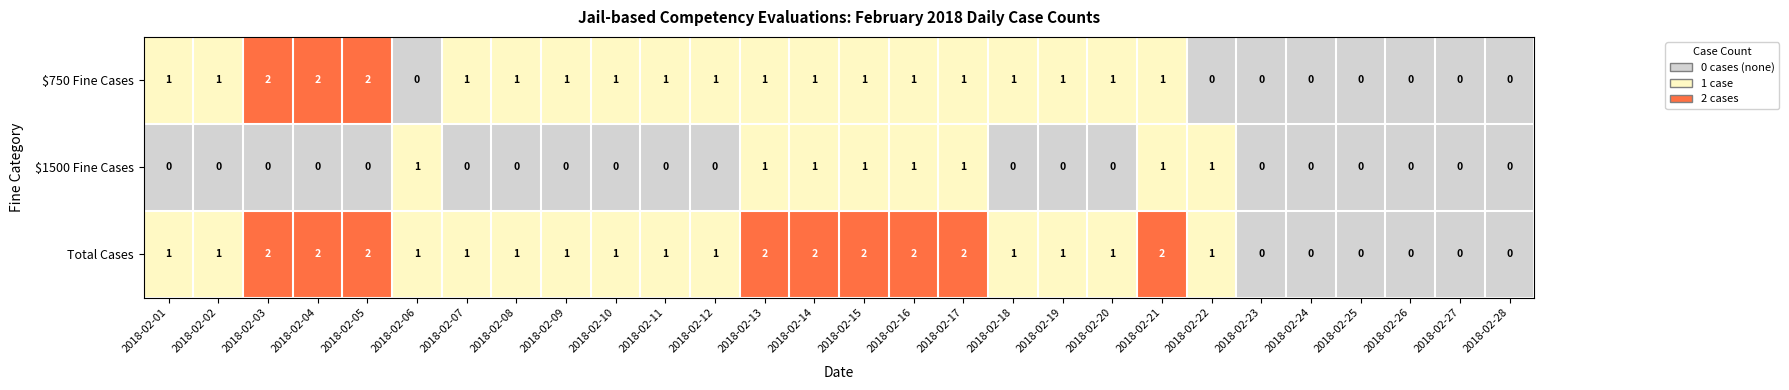

What is the sum of the $750 Fine Cases values at 2018-02-04 and 2018-02-12?

3